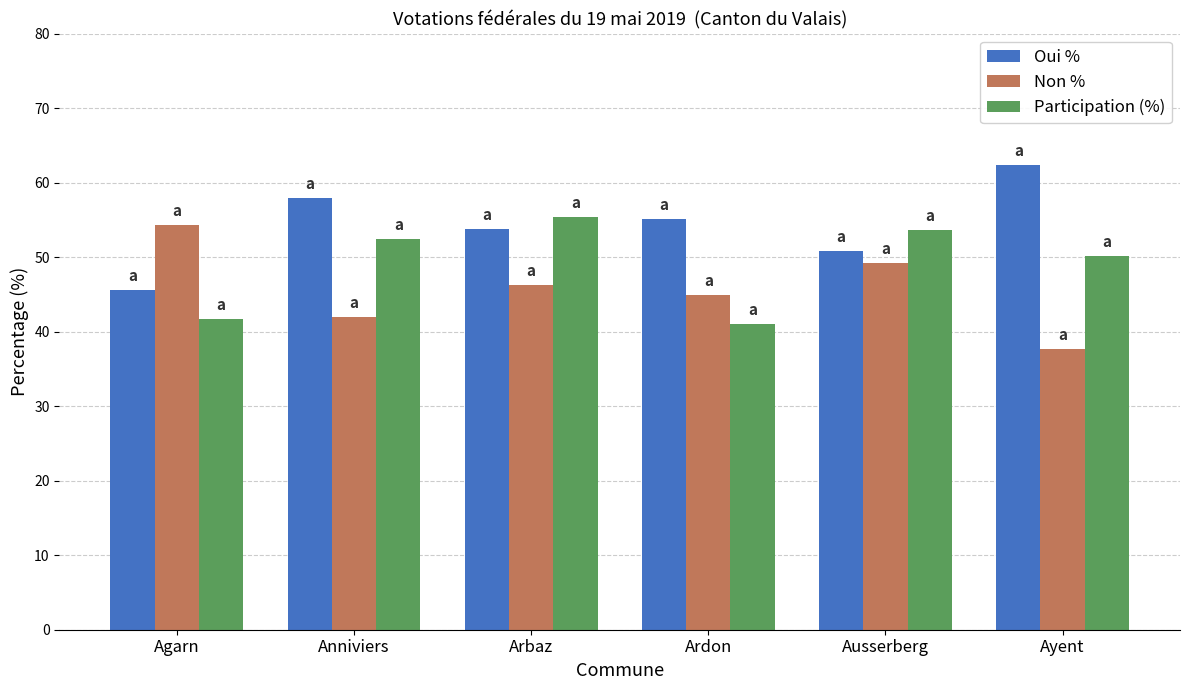

List the series in order of their overall mean, highest first.

Oui %, Participation (%), Non %